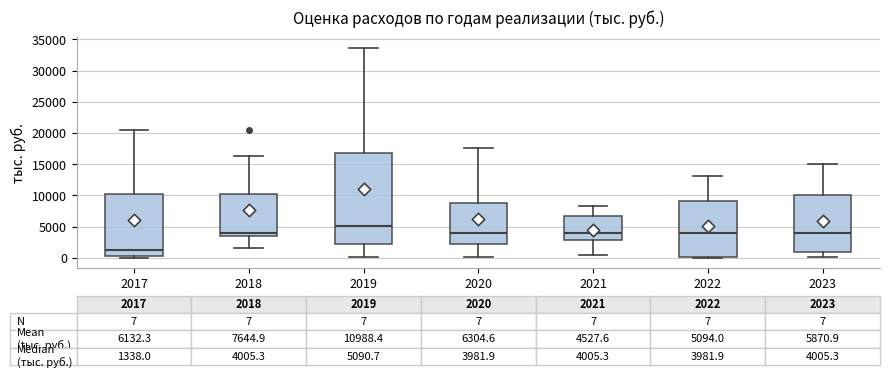

Which box is the tallest, from its lower edge to its upper edge?

2019